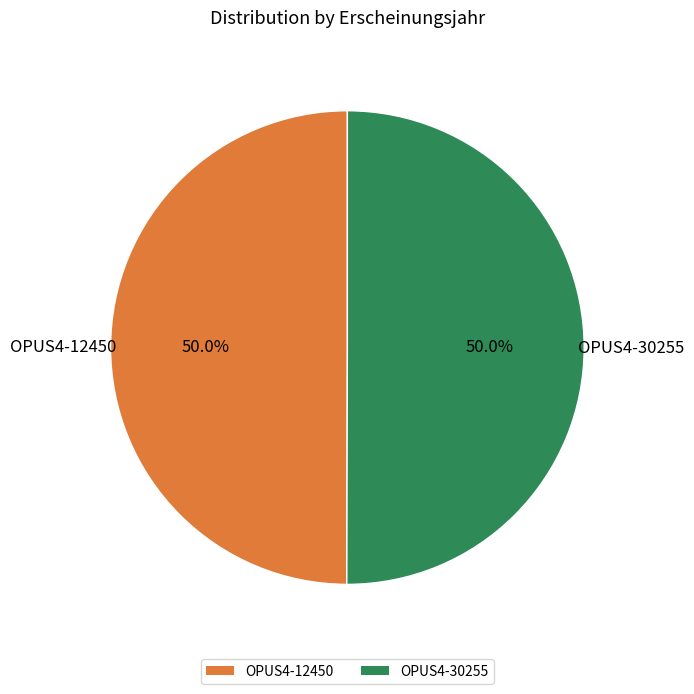

What percentage is NOT represented by OPUS4-30255?

50.0%